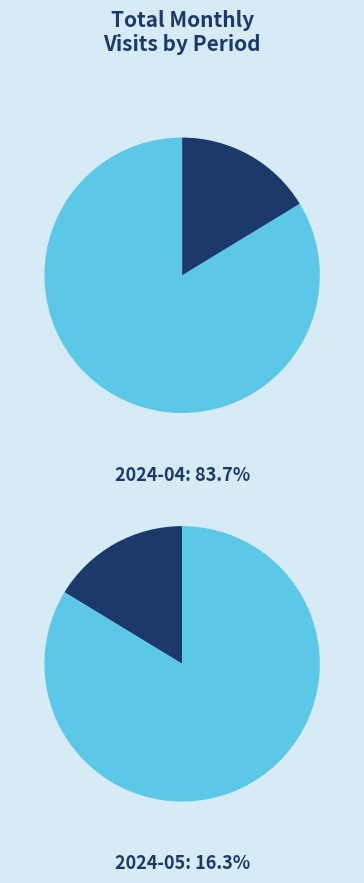

How many slices are in this pie chart?

2